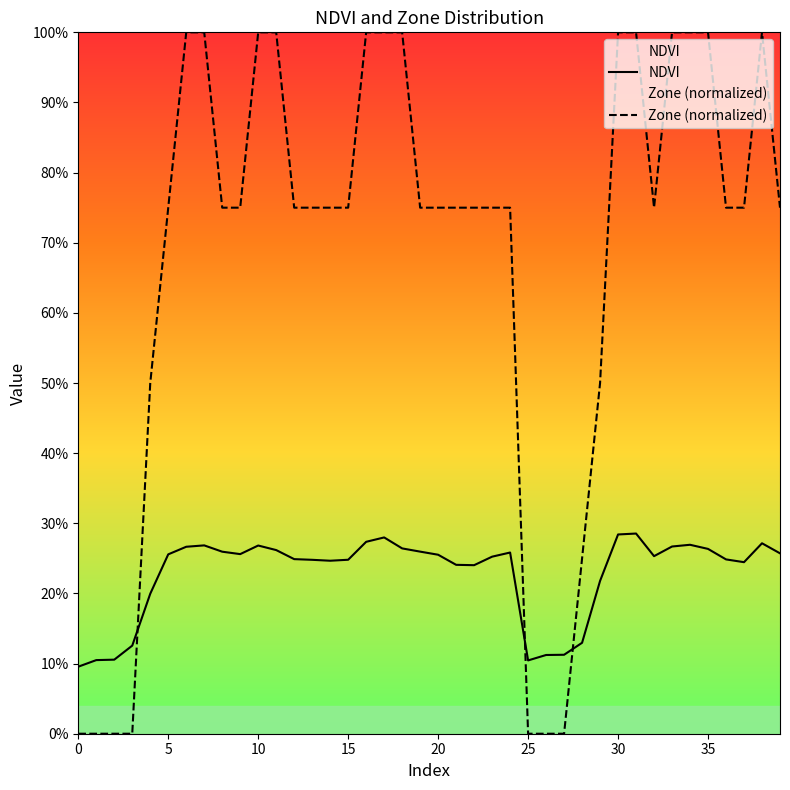

After their last crossing, which series has the higher values: NDVI or Zone (normalized)?

Zone (normalized)